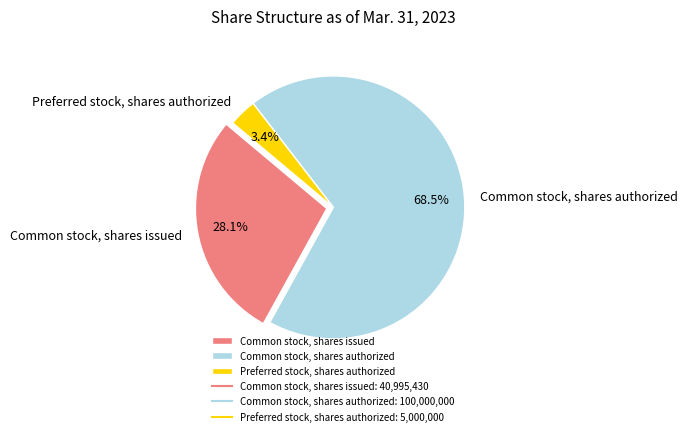

What is the ratio of the value at Common stock, shares issued to the value at Common stock, shares authorized?

0.4